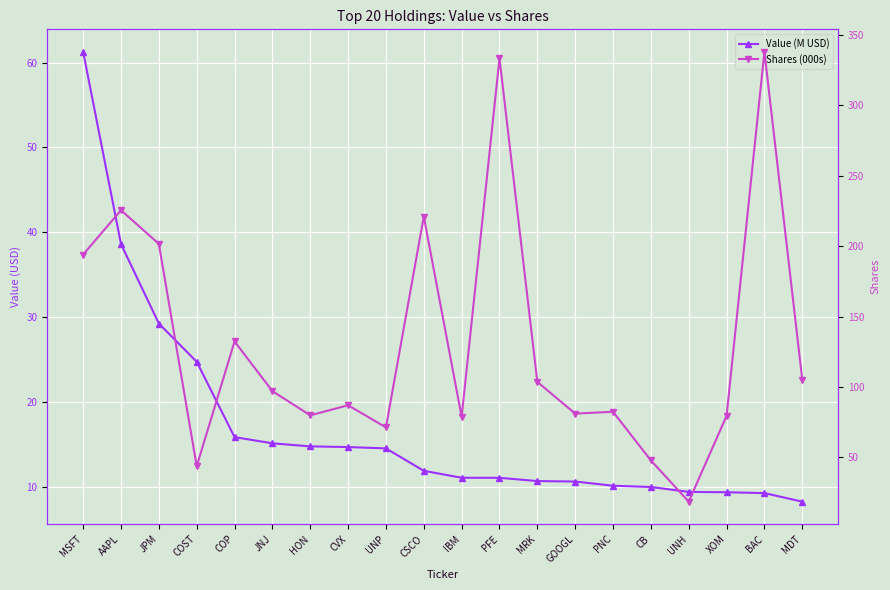

What are all the series names shown in the legend?

Value (M USD), Shares (000s)